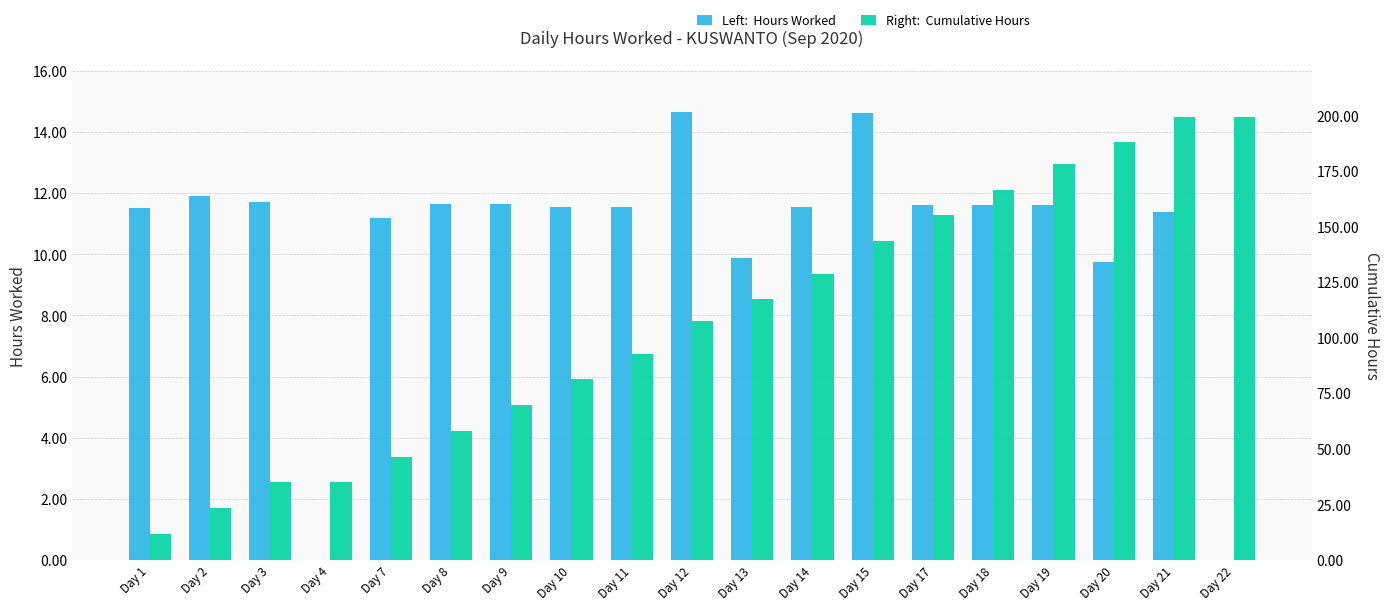

Where is Hours Worked nearest to the value 7?

Day 20